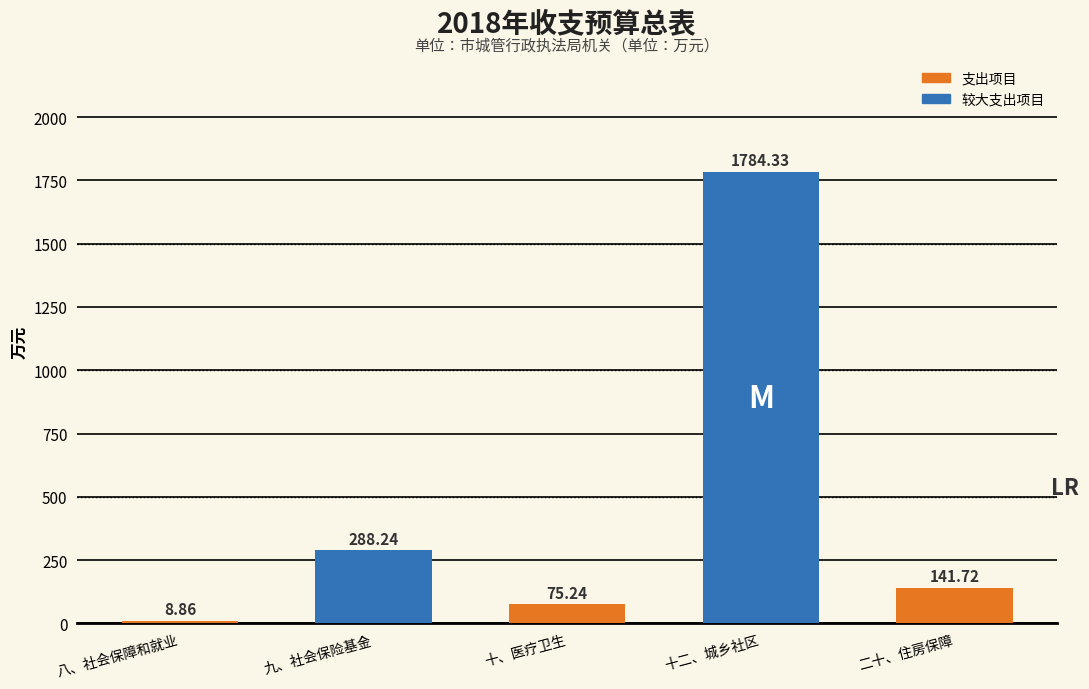

At which category does the chart reach its peak across all series?

十二、城乡社区